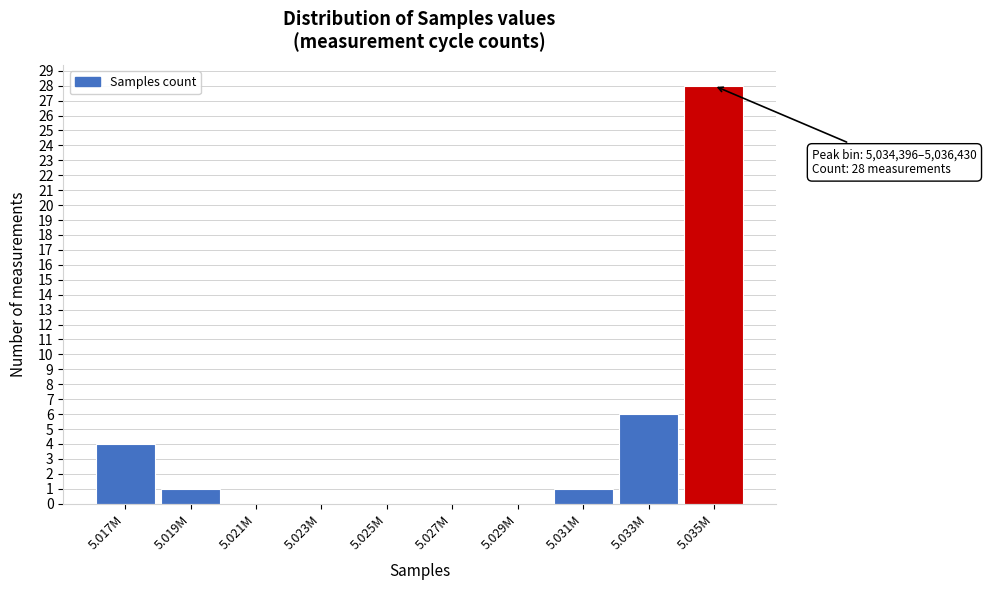

Reading left to right, what are all the values shown in this chart?

5.017M=4	5.019M=1	5.021M=0	5.023M=0	5.025M=0	5.027M=0	5.029M=0	5.031M=1	5.033M=6	5.035M=28